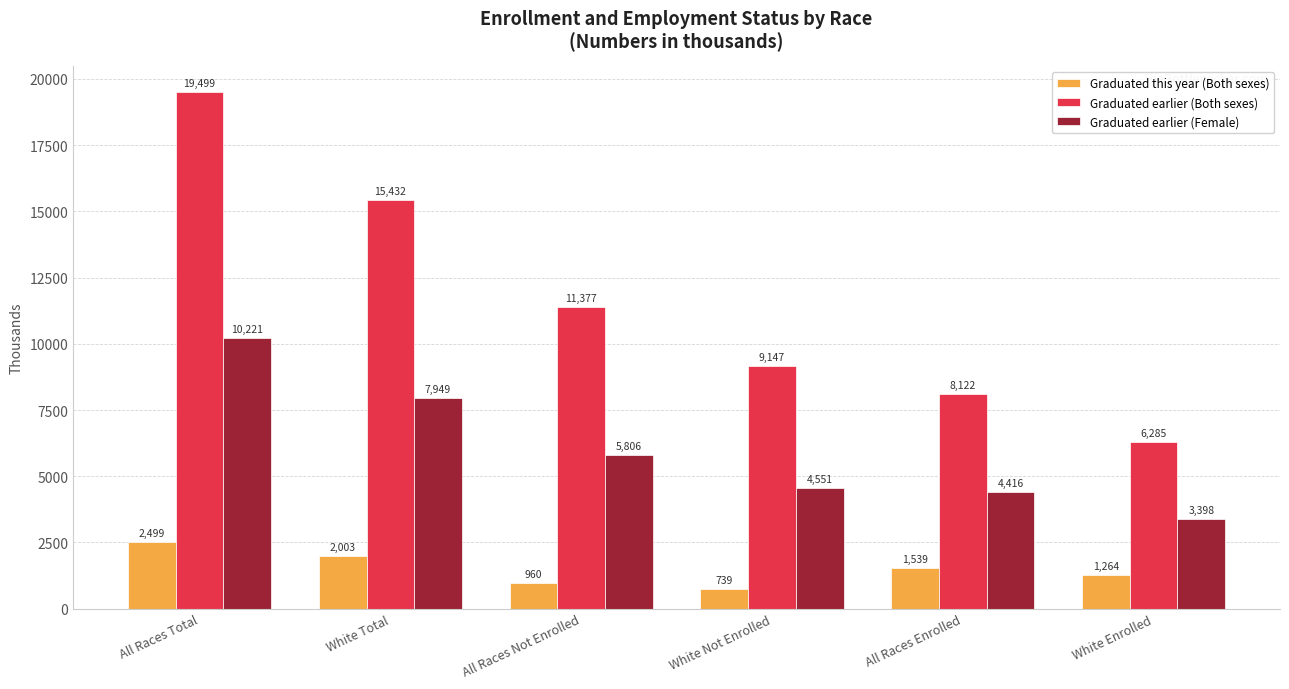

What is the highest value of the Graduated this year (Both sexes) series?

2499